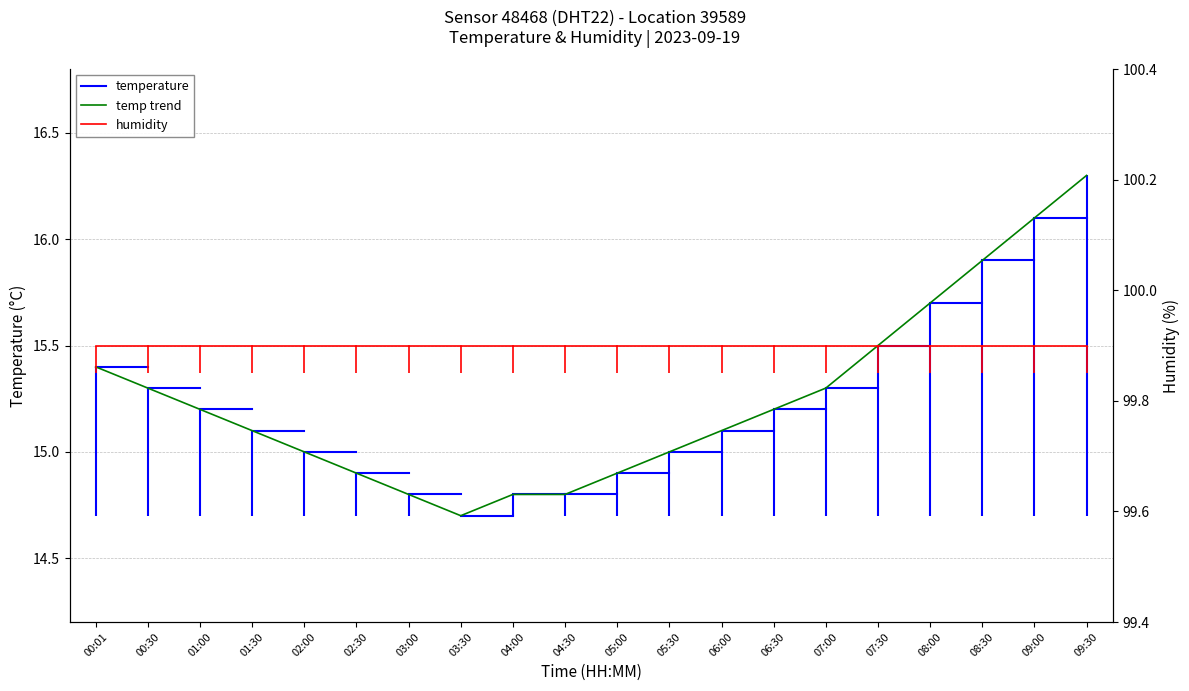

What is the label of the 14th point from the right?

03:00